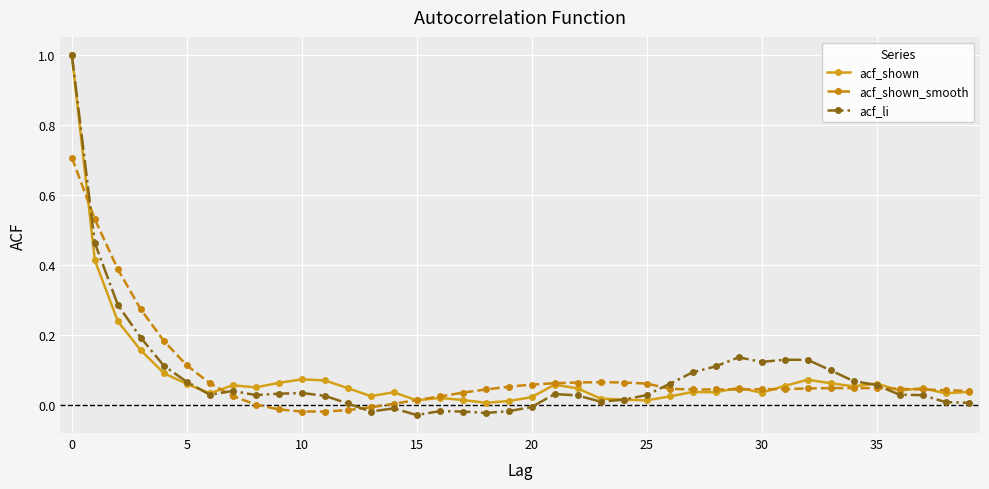

What is the sum of all acf_shown_smooth values?

3.3